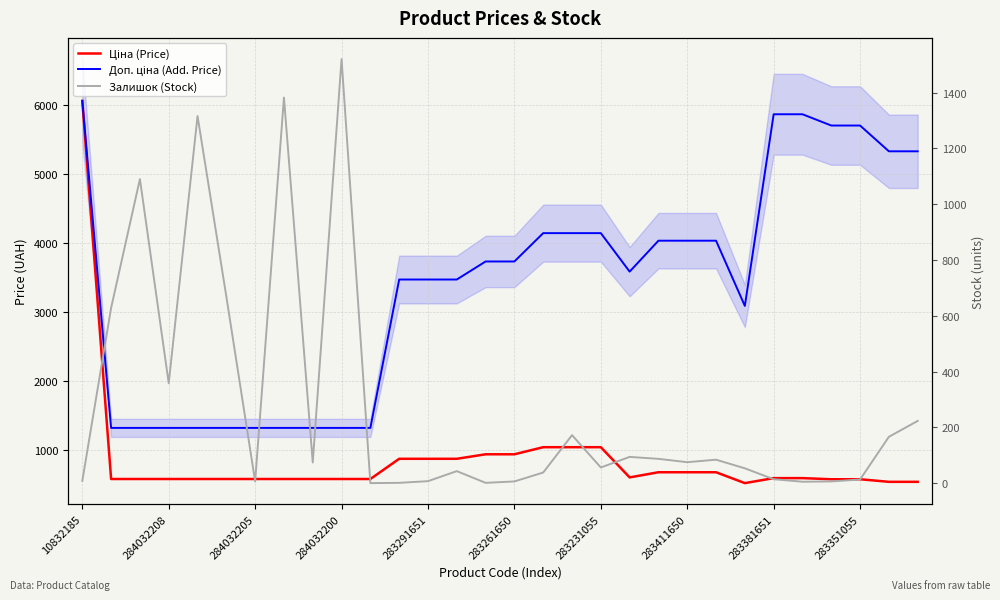

Reading right to left, extract all data points from this chart.

Ціна (Price): 533.5	533.5	570.9	570.9	587.3	587.3	514.7	672.7	672.7	672.7	597.8	1036.5	1036.5	1036.5	933.5	933.5	868.0	868.0	868.0	574.5	574.5	574.5	574.5	574.5	574.5	574.5	574.5	574.5	574.5	6067.2
Доп. ціна (Add. Price): 5334.5	5334.5	5708.9	5708.9	5872.6	5872.6	3088.4	4036.0	4036.0	4036.0	3586.7	4145.9	4145.9	4145.9	3734.2	3734.2	3472.1	3472.1	3472.1	1316.7	1316.7	1316.7	1316.7	1316.7	1316.7	1316.7	1316.7	1316.7	1316.7	6067.2
Залишок (Stock): 223.0	166.0	13.0	6.0	5.0	14.0	53.0	84.0	75.0	87.0	94.0	56.0	172.0	38.0	6.0	1.0	43.0	7.0	1.0	0.0	1520.0	74.0	1382.0	6.0	669.0	1316.0	358.0	1090.0	628.0	8.0